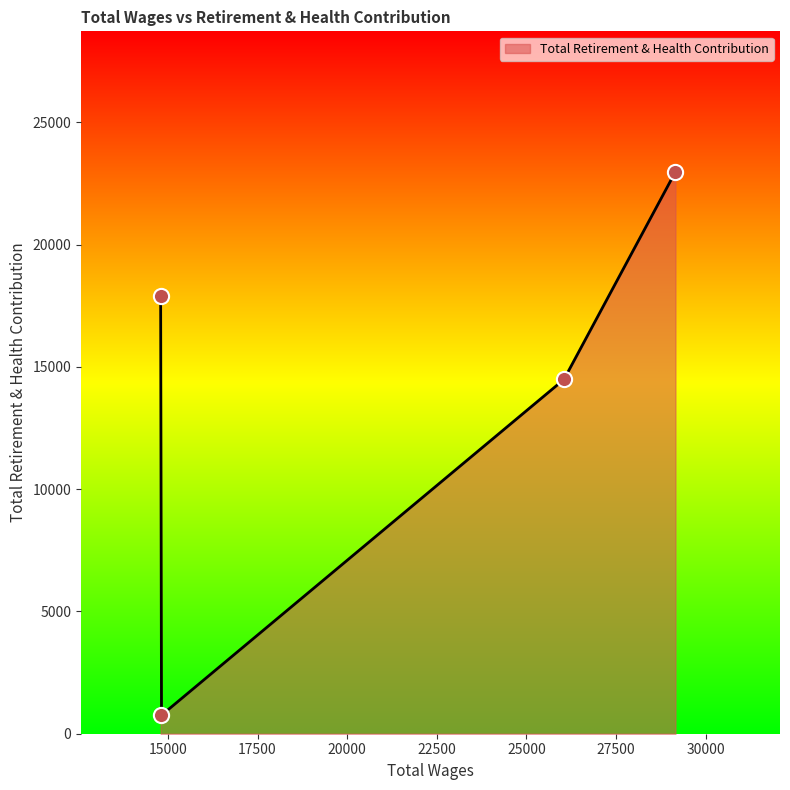

True or false: the data has more than 1 interior local peaks.

False